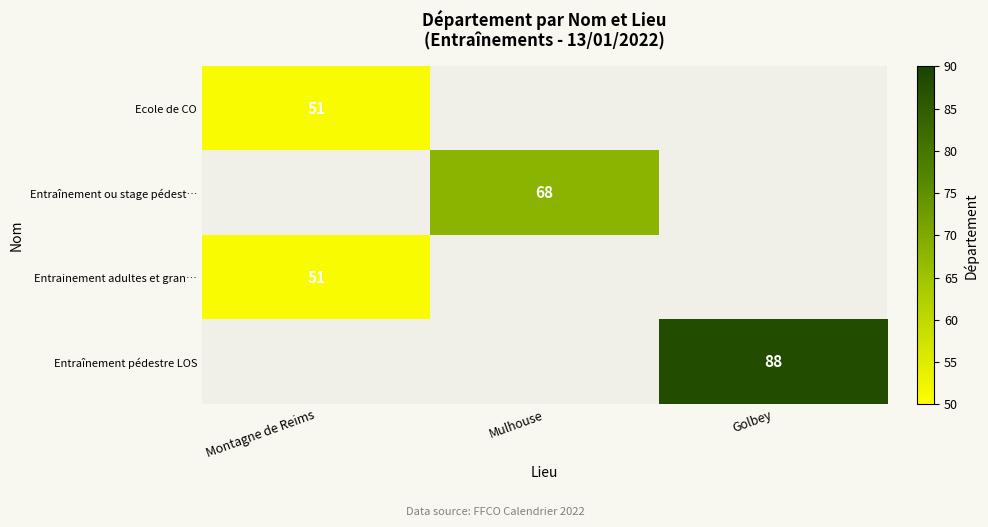

The Entraînement pédestre LOS series shows 28 at Golbey. True or false?

False